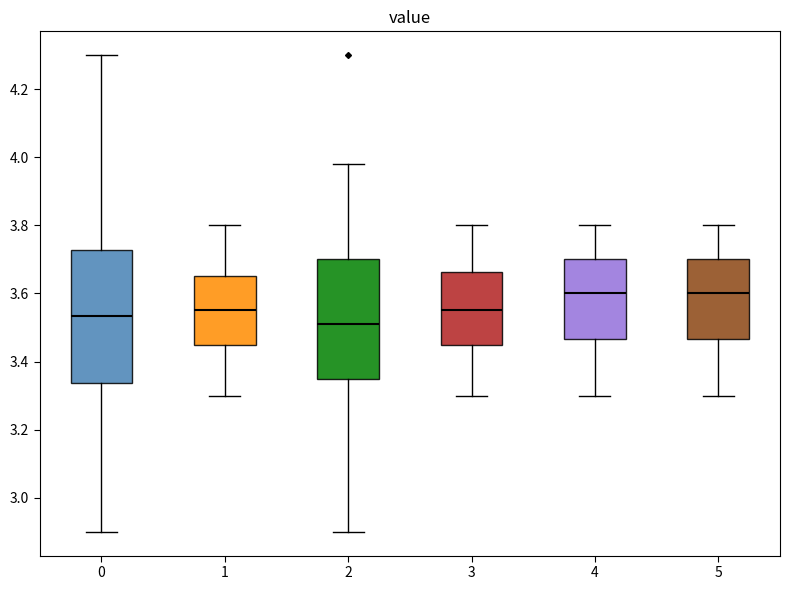

Where does the upper whisker of the box at x = 5 end on the y-axis? The values are not printed on the chart, so give them approximately, as read against the axis.

3.80